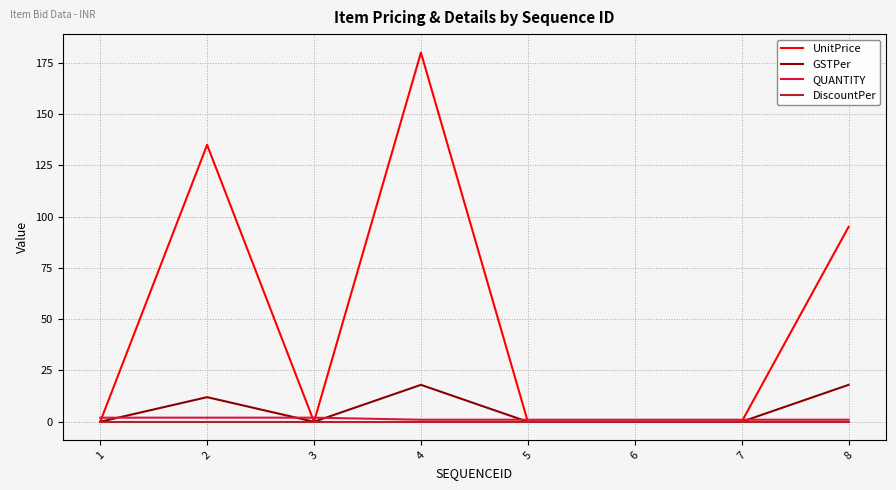

Reading right to left, extract all data points from this chart.

UnitPrice: 95	0	0	0	180	0	135	0
GSTPer: 18	0	0	0	18	0	12	0
QUANTITY: 1	1	1	1	1	2	2	2
DiscountPer: 0	0	0	0	0	0	0	0